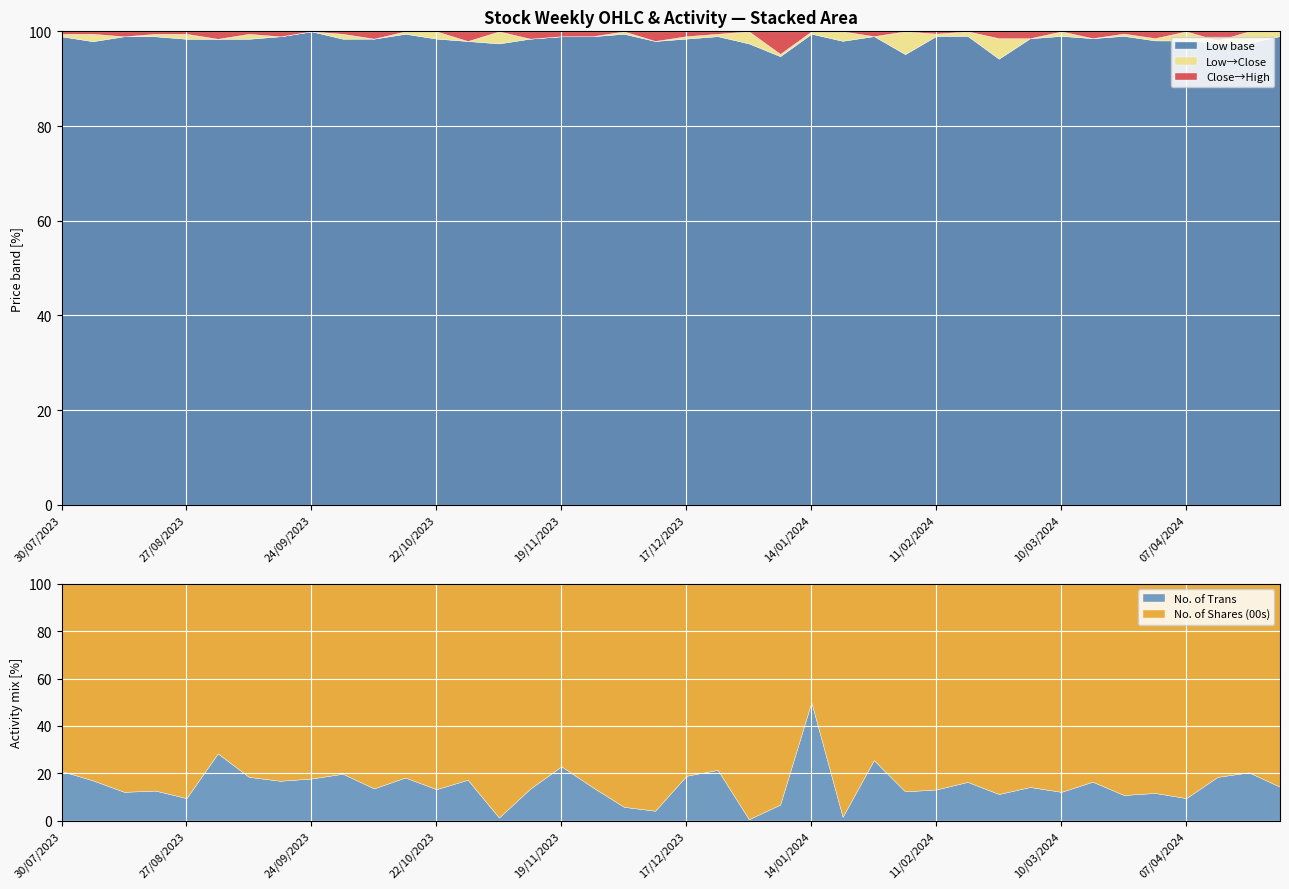

What is the lowest value of the Low base series?

94.2